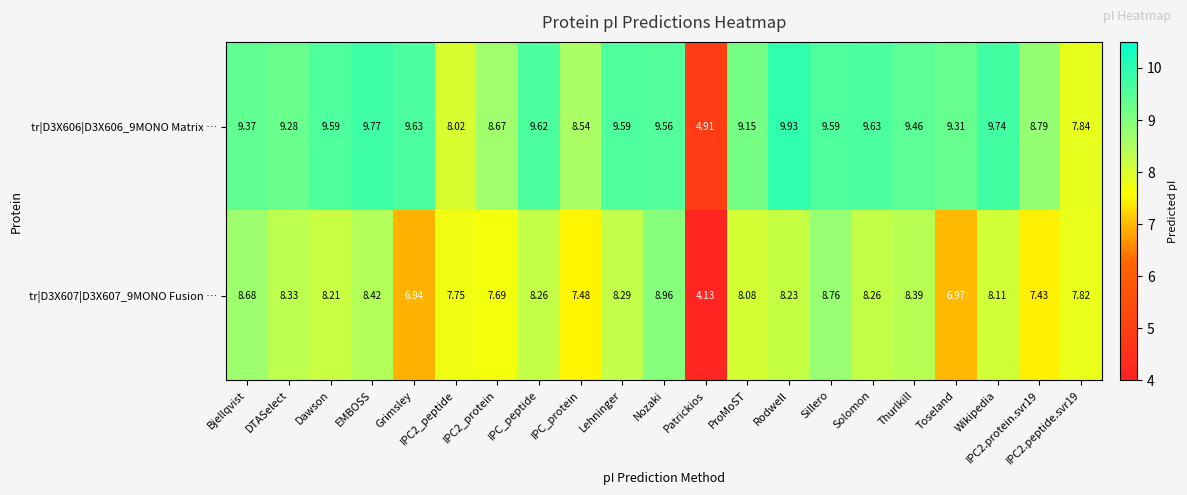

Rank the series by their maximum value, from highest to lowest.

tr|D3X606|D3X606_9MONO Matrix …, tr|D3X607|D3X607_9MONO Fusion …